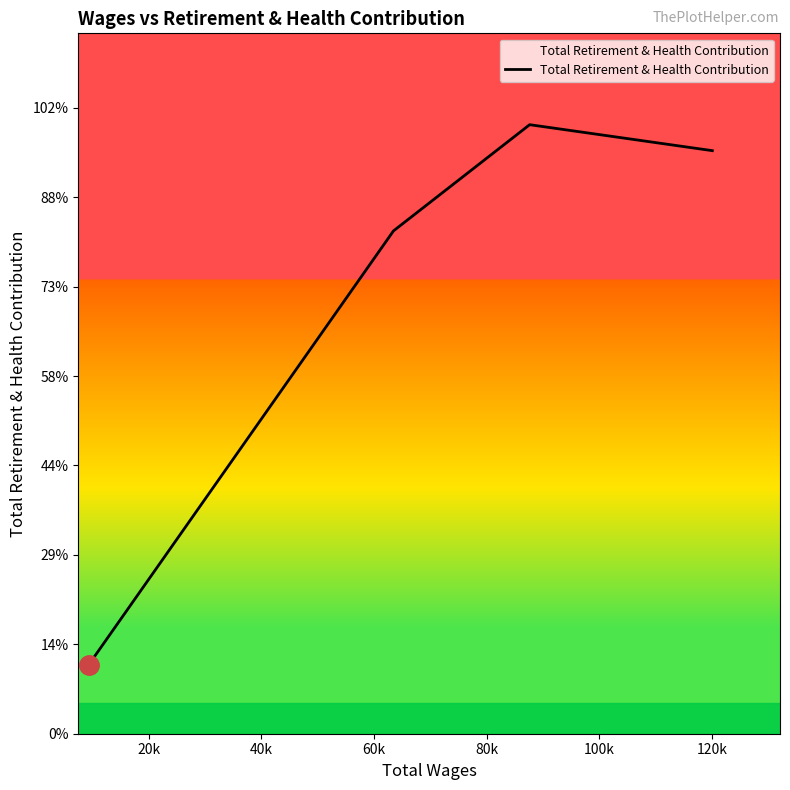

Does the chart have visible grid lines?

No